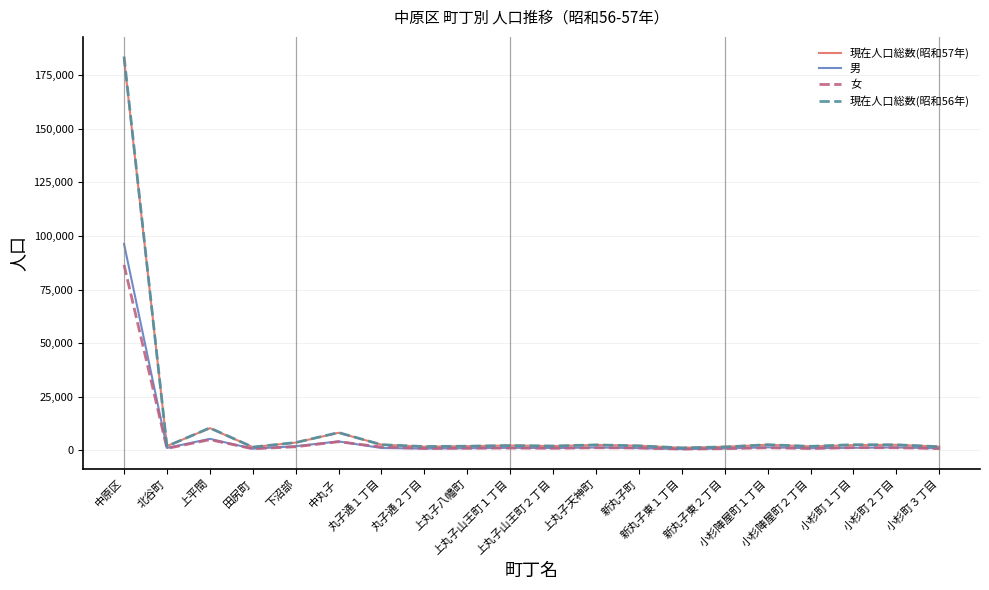

Which series has the largest range (max minus min)?

現在人口総数(昭和56年)